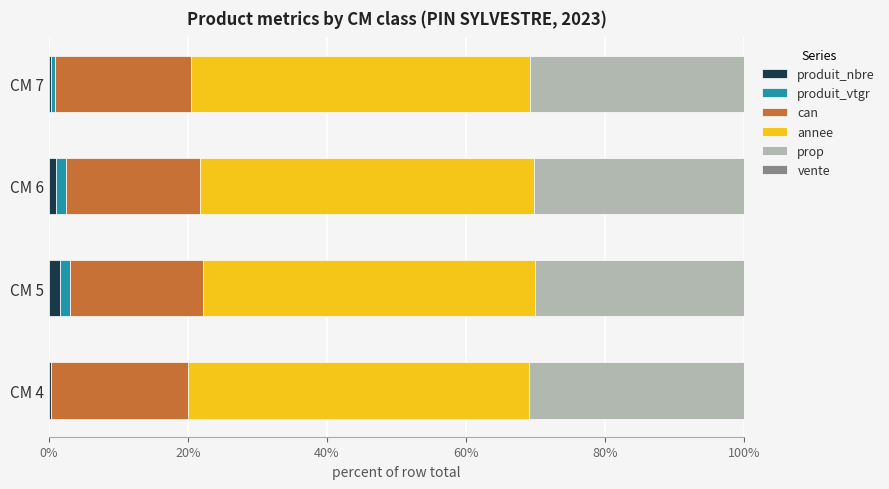

What are all the series names shown in the legend?

produit_nbre, produit_vtgr, can, annee, prop, vente